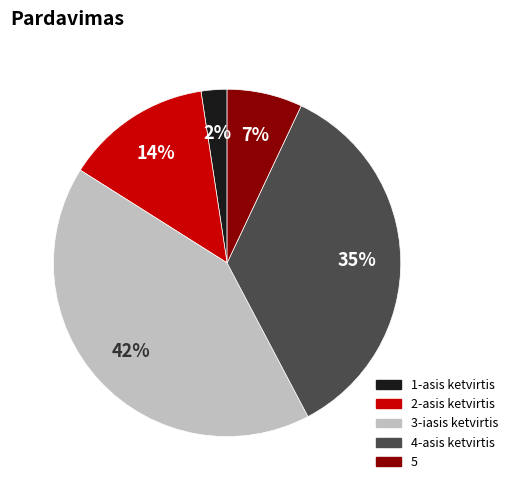

The 1-asis ketvirtis slice represents 2% of the pie. True or false?

True